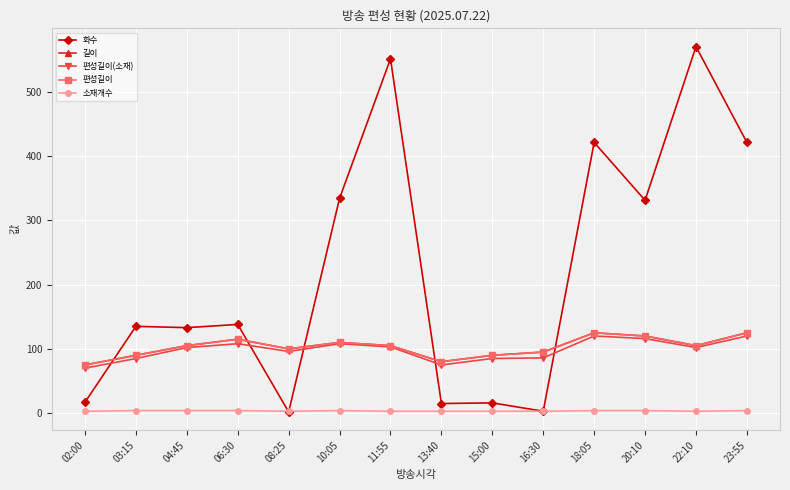

Reading left to right, list all the values displayed in this chart.

화수: 17	135	133	138	2	334	551	15	16	3	421	331	570	421
길이: 75	90	105	115	100	110	105	80	90	95	125	120	105	125
편성길이(소재): 70	85	102	108	96	108	103	75	85	86	120	116	102	120
편성길이: 75	90	105	115	100	110	105	80	90	95	125	120	105	125
소재개수: 3	4	4	4	3	4	3	3	3	3	4	4	3	4